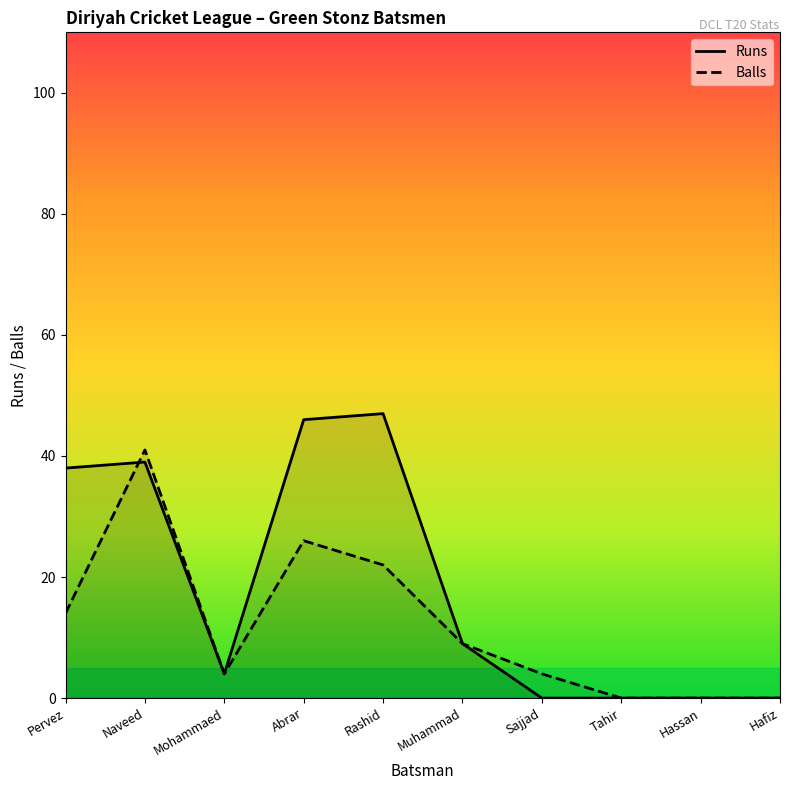

Is this an area chart (filled region under the line)?

No